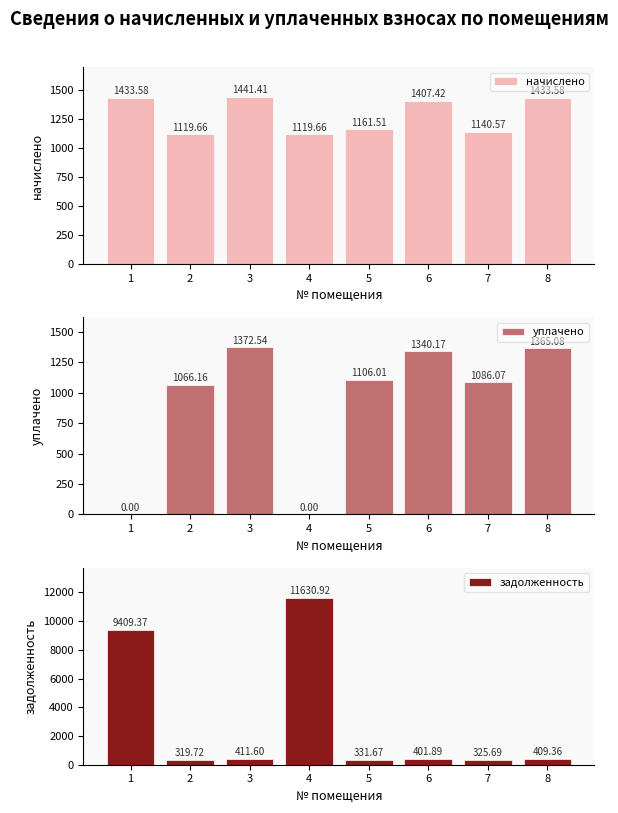

Reading left to right, what are all the values shown in this chart?

начислено: 1433.6	1119.7	1441.4	1119.7	1161.5	1407.4	1140.6	1433.6
уплачено: 0.0	1066.2	1372.5	0.0	1106.0	1340.2	1086.1	1365.1
задолженность: 9409.4	319.7	411.6	11630.9	331.7	401.9	325.7	409.4